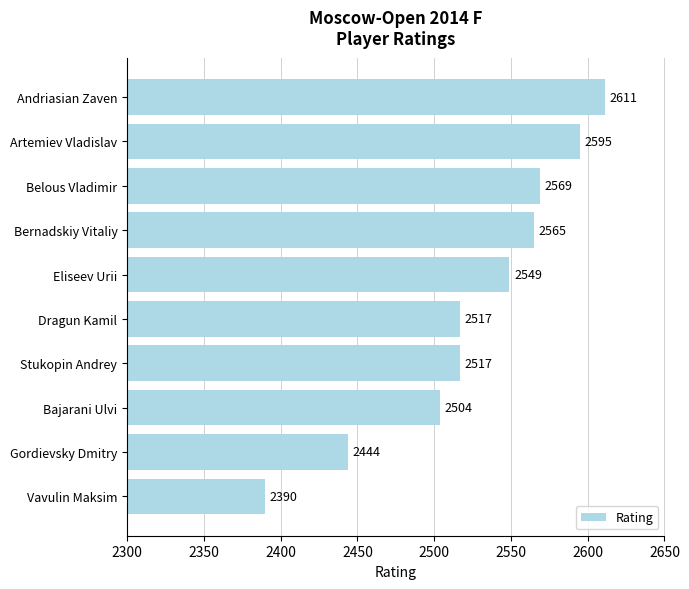

Count the number of categories in the chart.

10